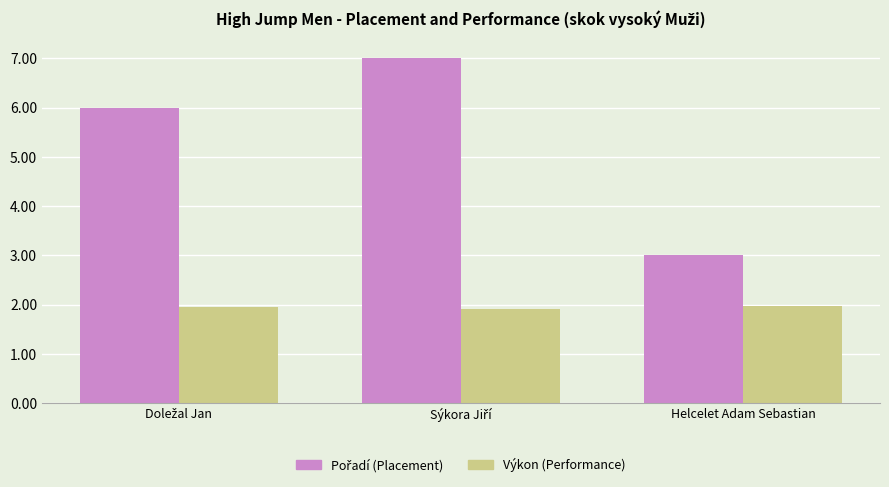

What is the spread (max minus min) of values at Helcelet Adam Sebastian?

1.0